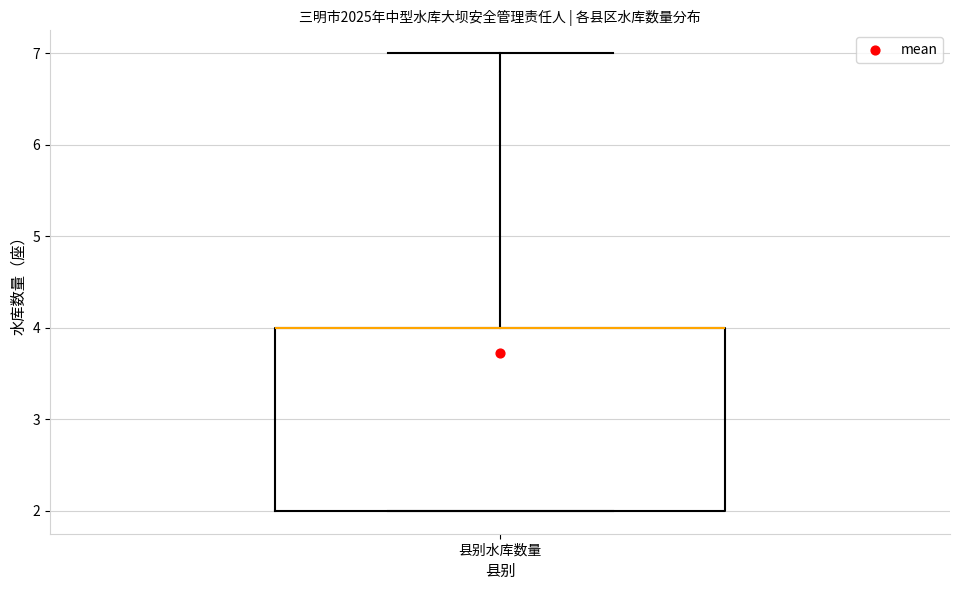

Where is the upper edge of the box for 县别水库数量 on the y-axis? The values are not printed on the chart, so give them approximately, as read against the axis.

4